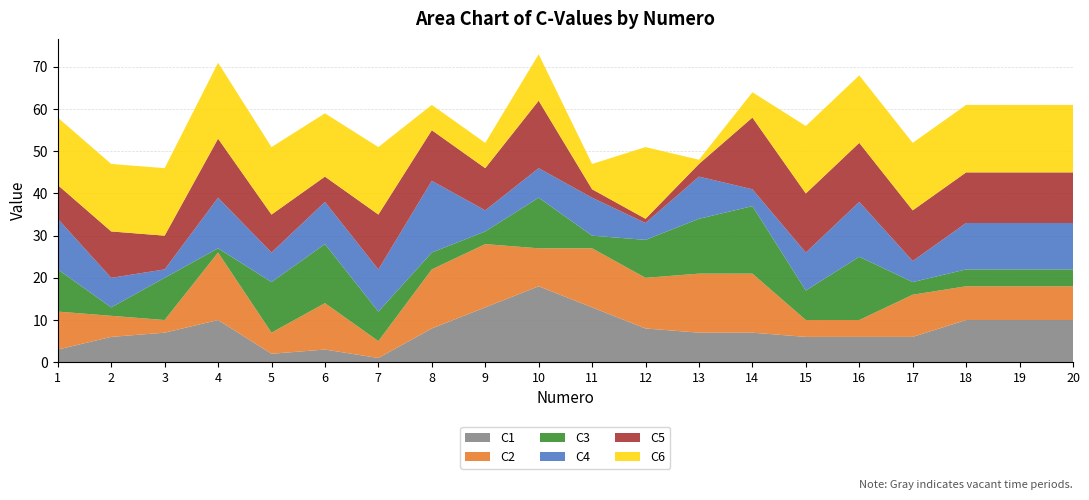

Reading left to right, extract all data points from this chart.

C1: 3	6	7	10	2	3	1	8	13	18	13	8	7	7	6	6	6	10	10	10
C2: 9	5	3	16	5	11	4	14	15	9	14	12	14	14	4	4	10	8	8	8
C3: 10	2	10	1	12	14	7	4	3	12	3	9	13	16	7	15	3	4	4	4
C4: 12	7	2	12	7	10	10	17	5	7	9	4	10	4	9	13	5	11	11	11
C5: 8	11	8	14	9	6	13	12	10	16	2	1	3	17	14	14	12	12	12	12
C6: 16	16	16	18	16	15	16	6	6	11	6	17	1	6	16	16	16	16	16	16